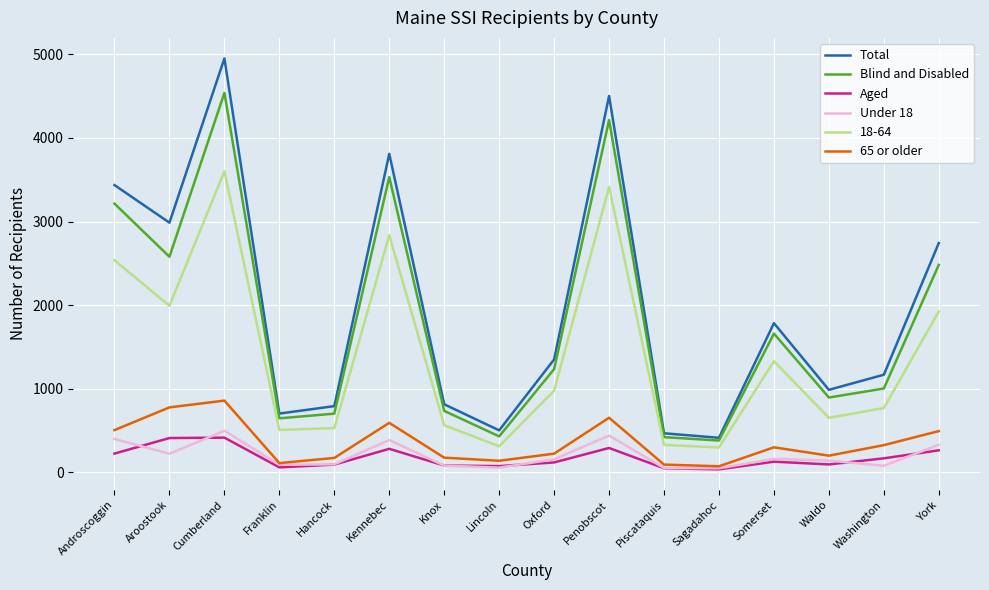

True or false: 65 or older and Blind and Disabled intersect in this chart.

False